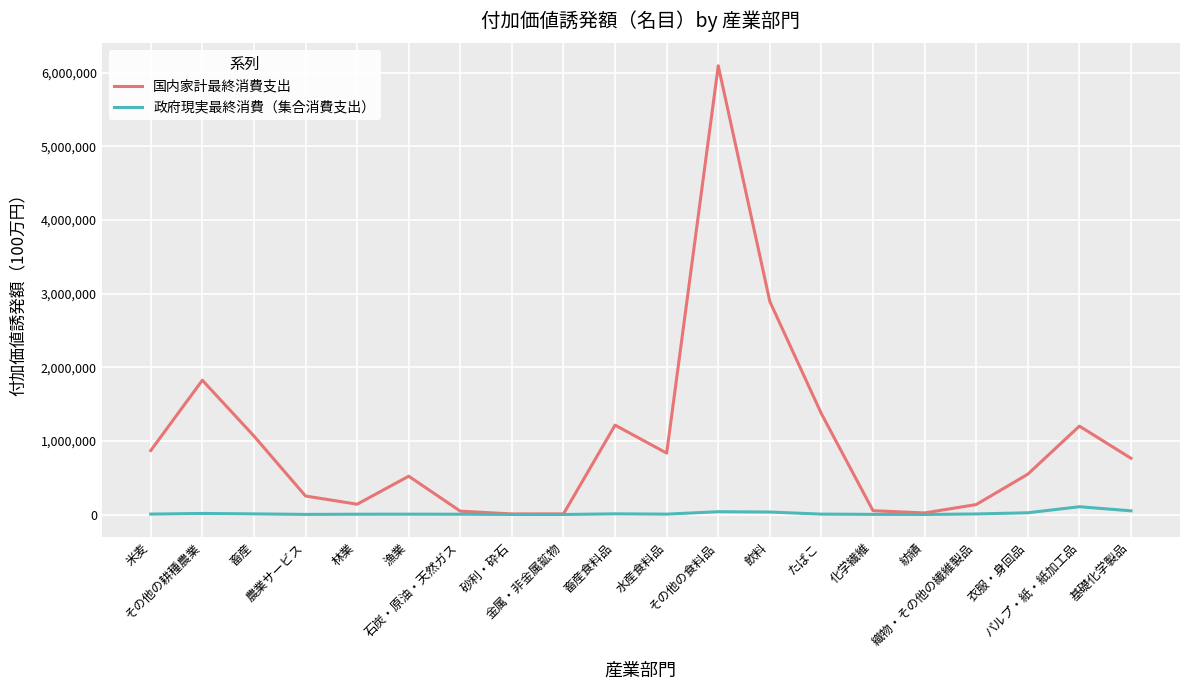

List the series in order of their peak value, highest first.

国内家計最終消費支出, 政府現実最終消費（集合消費支出）